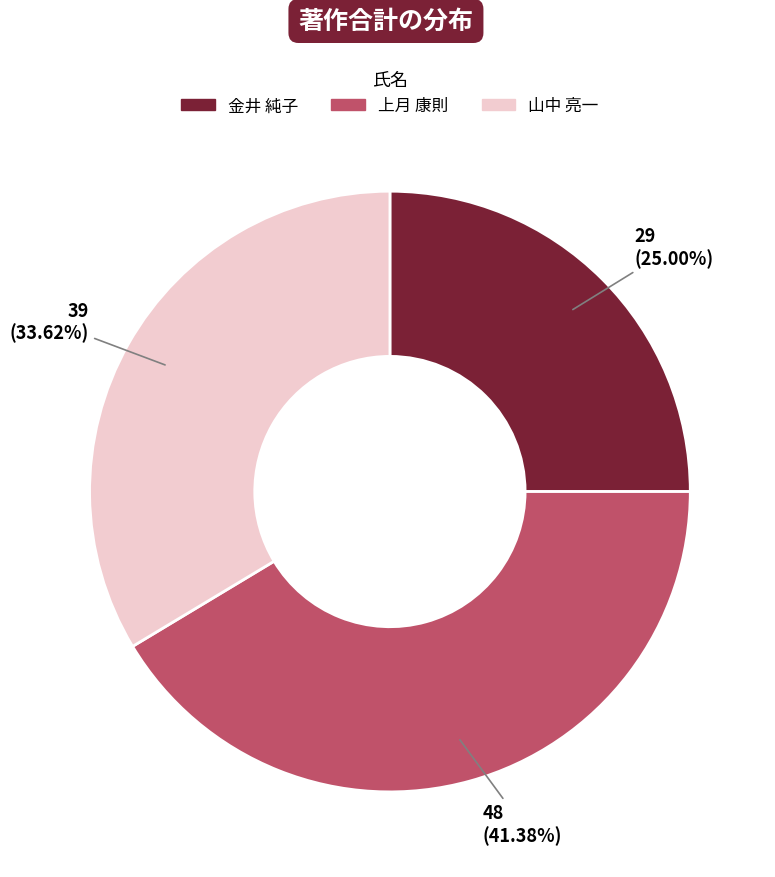

Which slice is the largest?

上月 康則